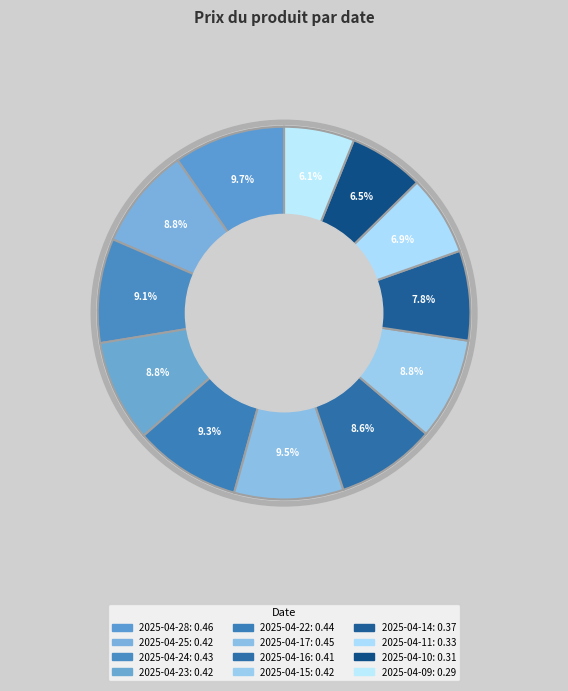

The 2025-04-11 slice represents 1% of the pie. True or false?

False